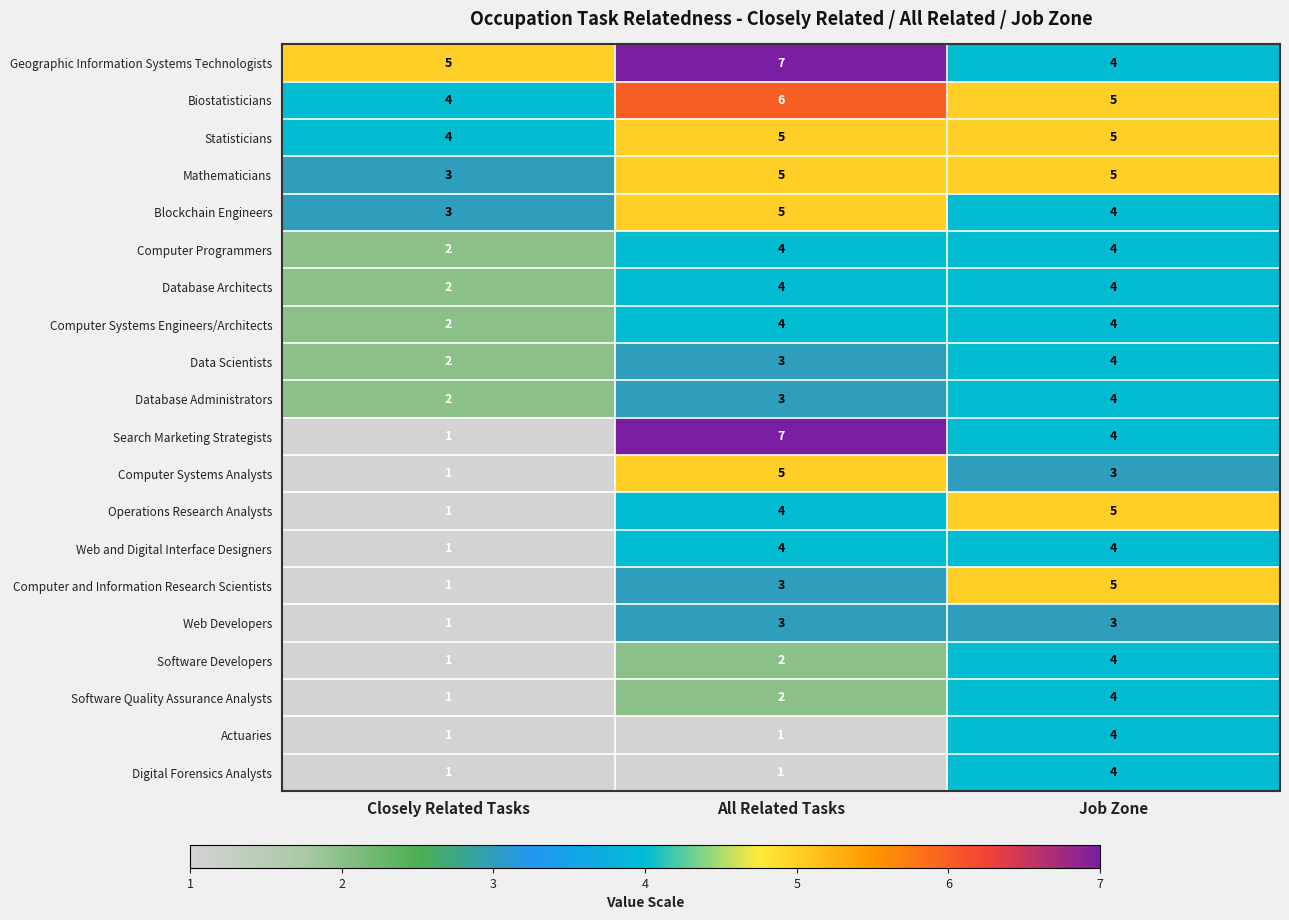

Which series has the largest total across all categories?

Geographic Information Systems Technologists